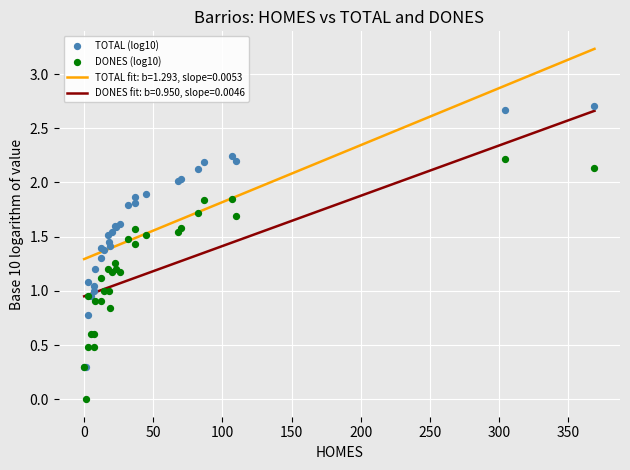

True or false: TOTAL fit: b=1.293, slope=0.0053 and DONES fit: b=0.950, slope=0.0046 intersect in this chart.

False